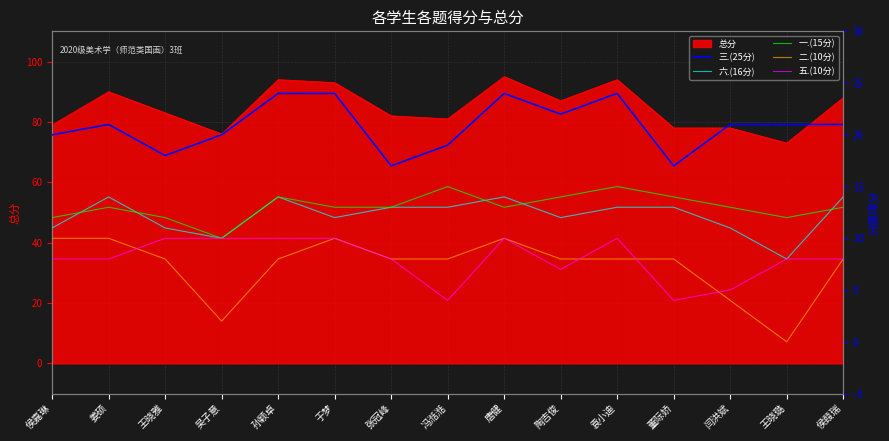

The value of 总分 at 吴子意 is 76. True or false?

True